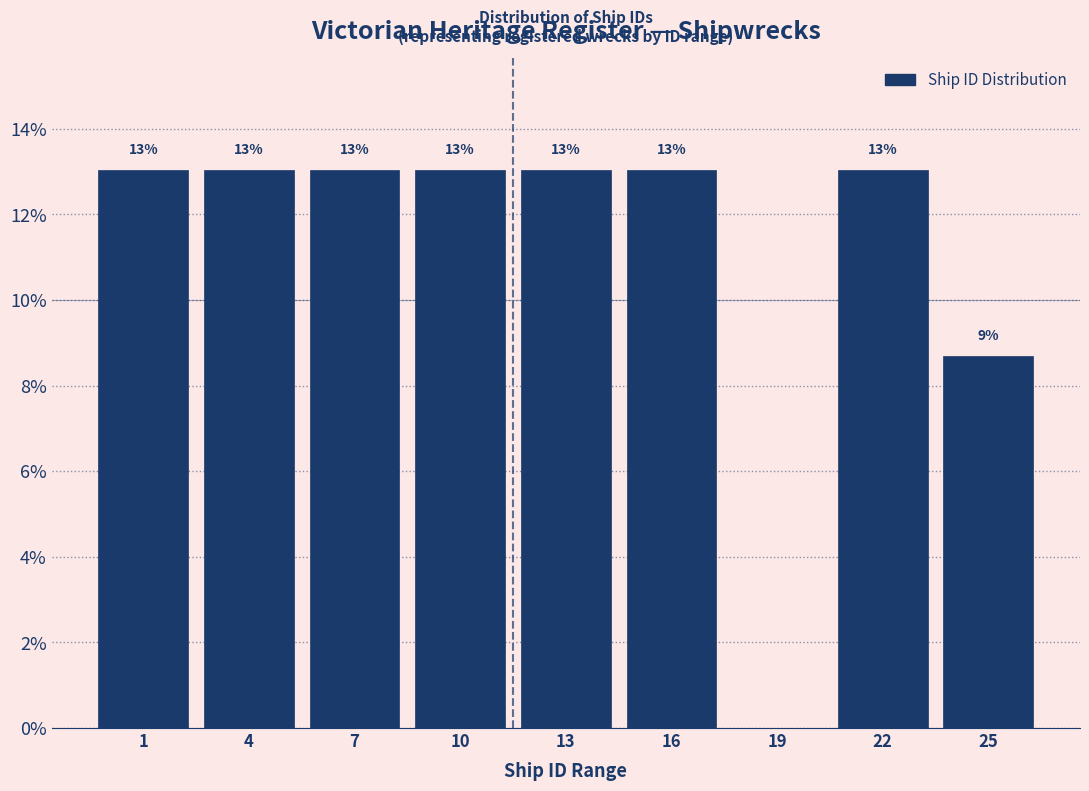

Read the value at 22.

13.0